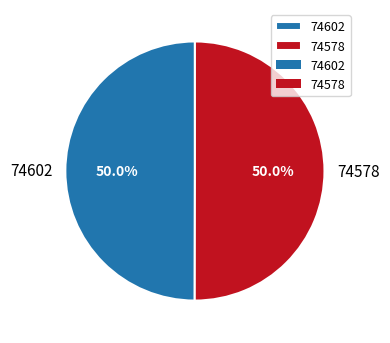

To the nearest percent, what is the difference between the largest and smallest slice percentages?

0%